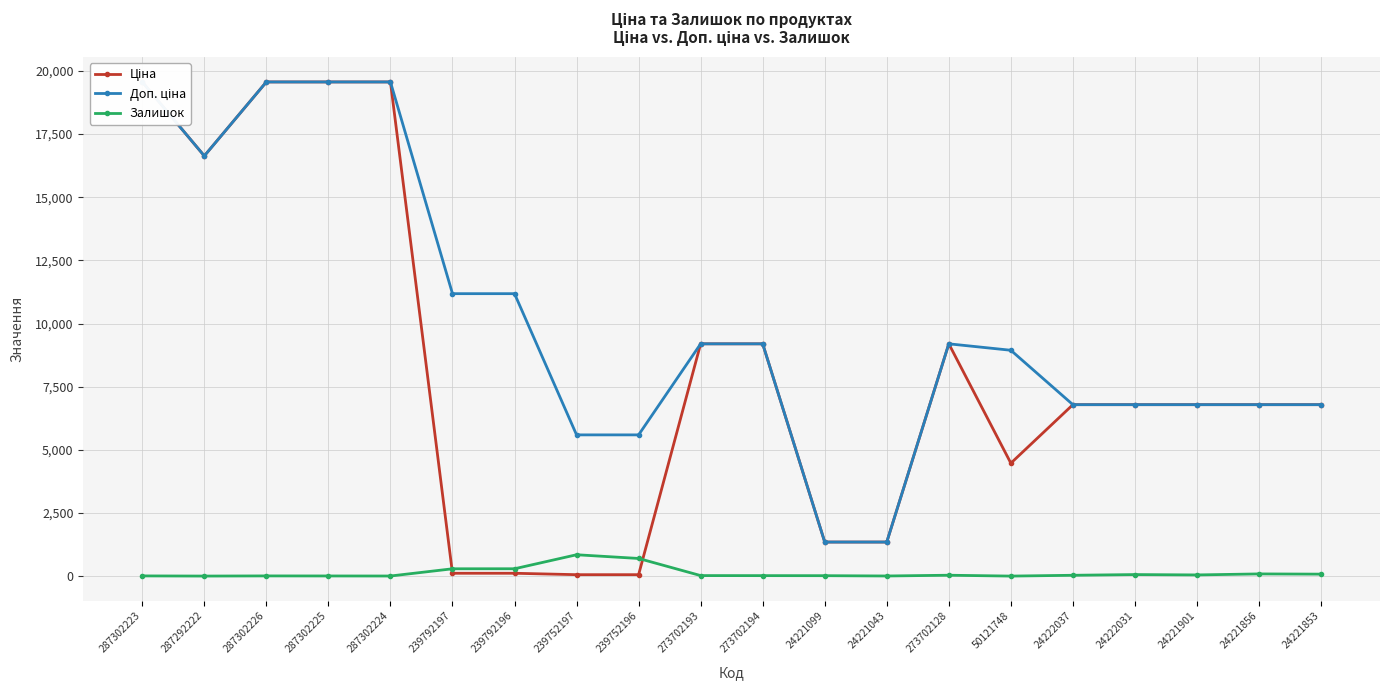

How many data points does each series have?

20